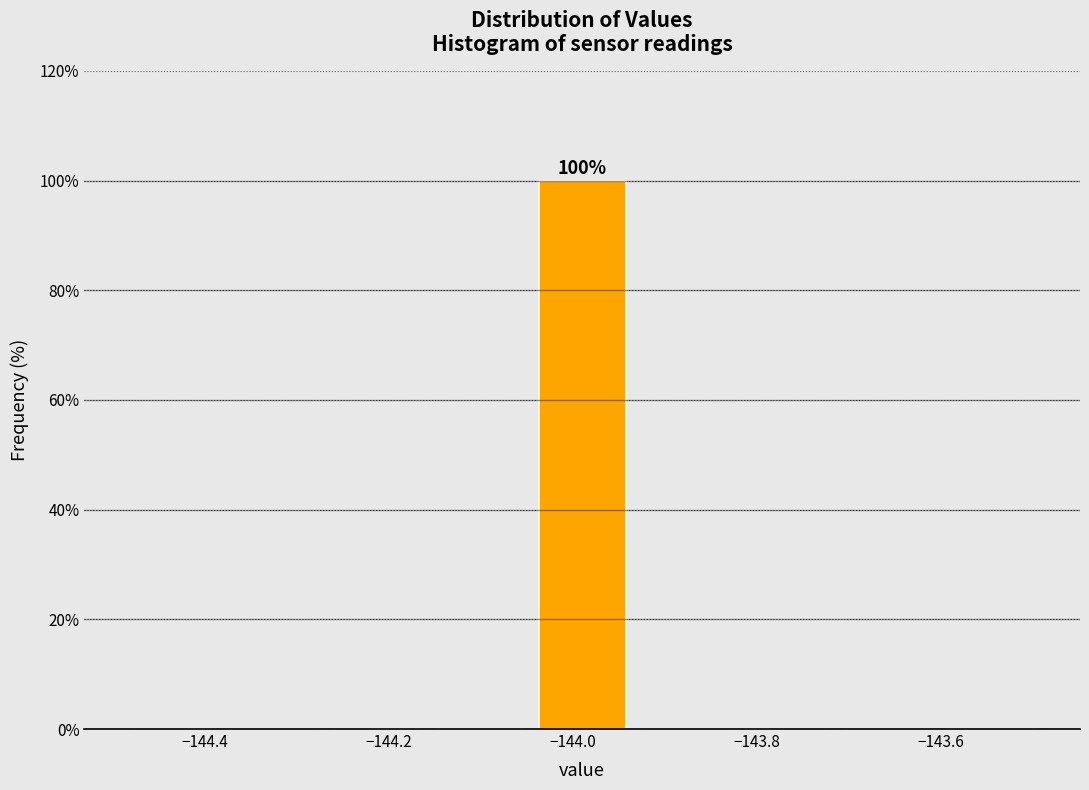

Which range on the x-axis has the tallest bar?

-144.04 to -143.94